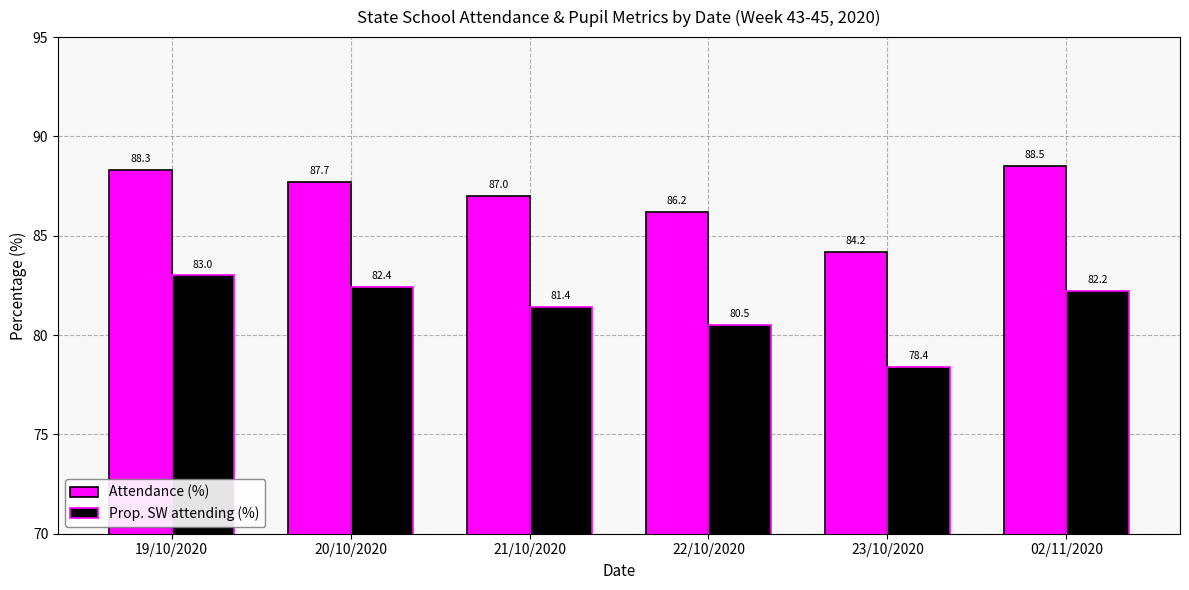

What is the smallest value displayed?

78.4